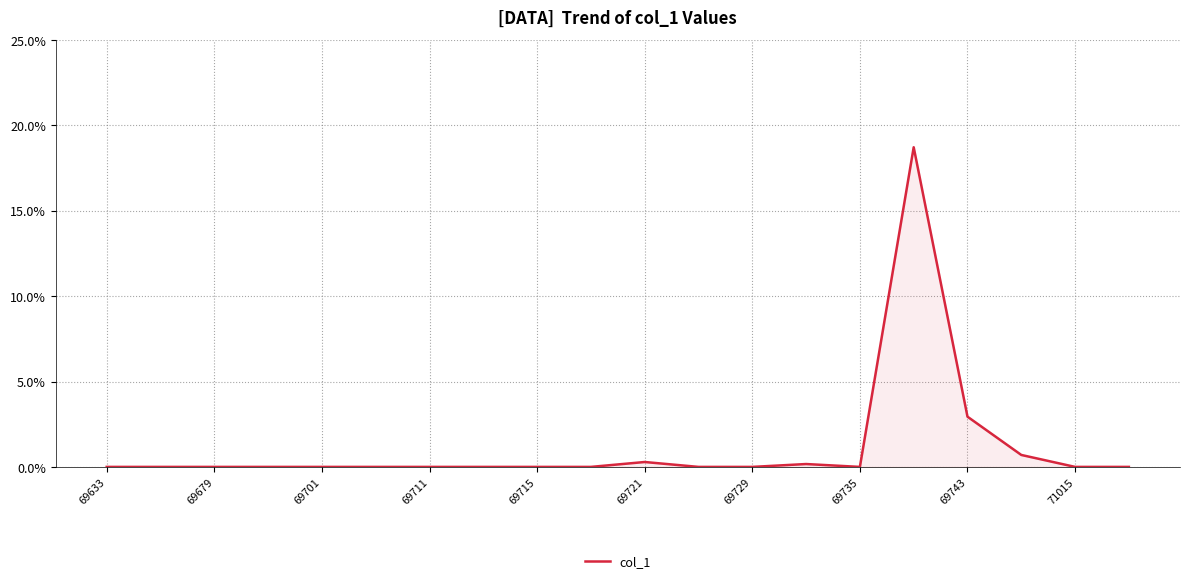

What is the difference between the maximum and minimum values?

18.7